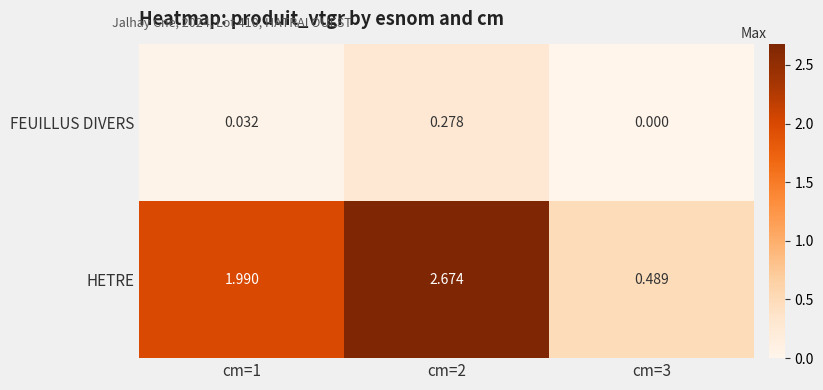

Rank the series at cm=3 from highest to lowest value.

HETRE, FEUILLUS DIVERS